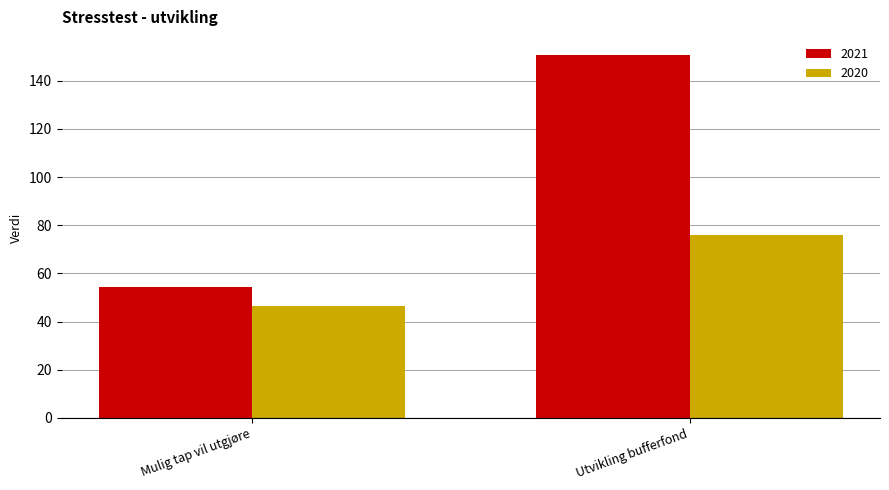

What is the approximate value of 2020 at Utvikling bufferfond?

75.9